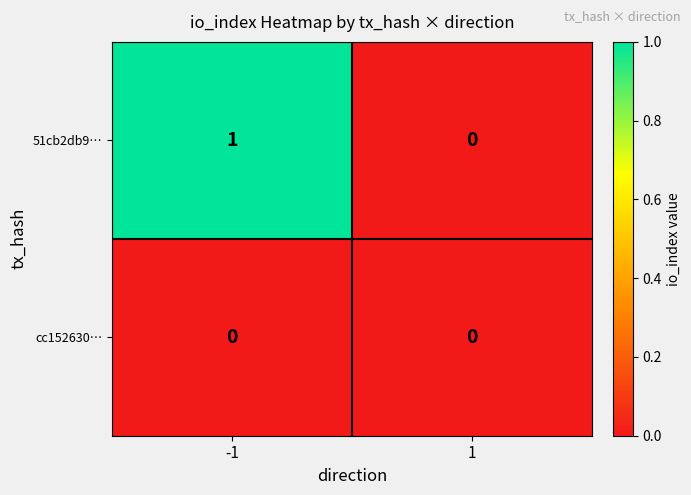

List the series in order of their peak value, highest first.

51cb2db9…, cc152630…